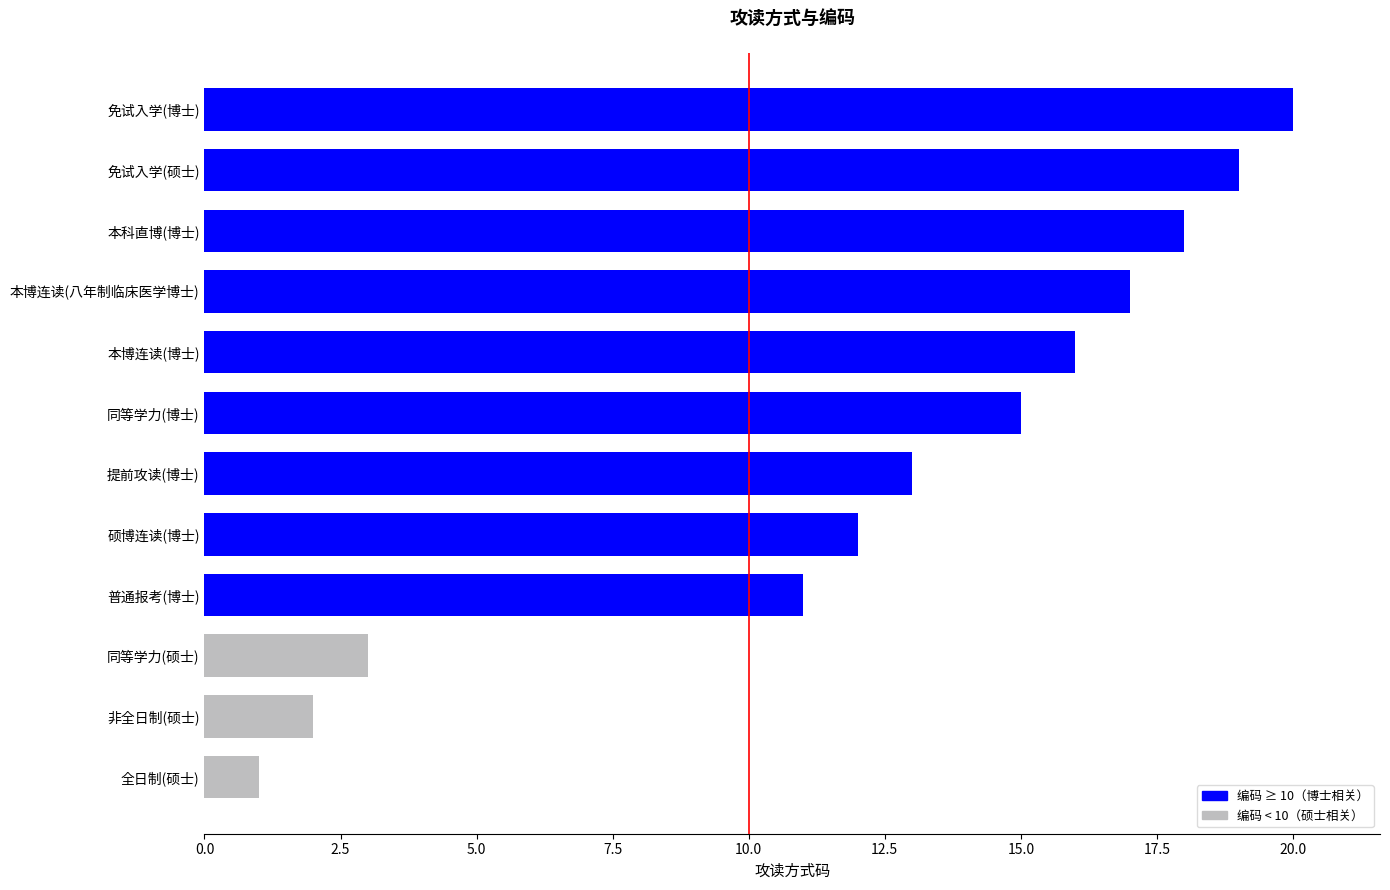

Which category has the lowest value across all series?

全日制(硕士)